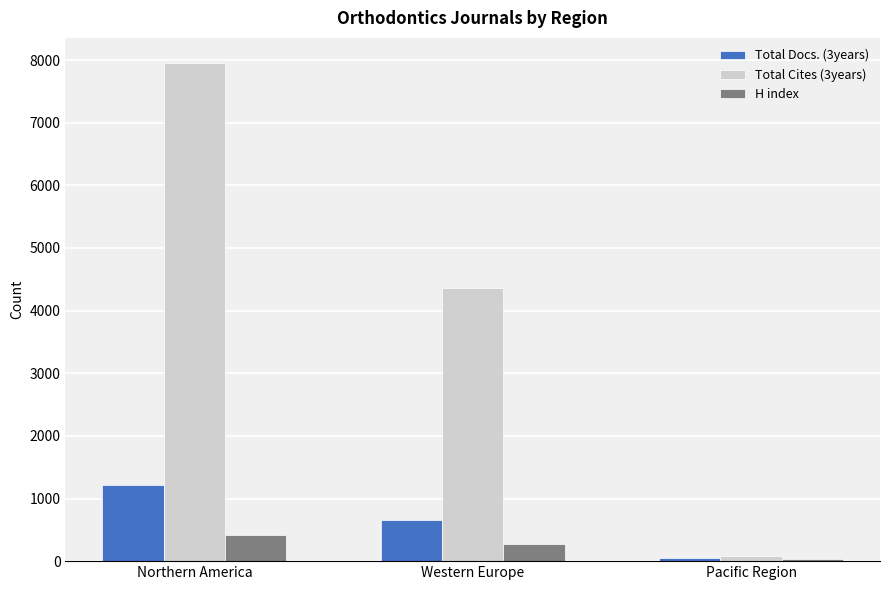

What is the average value of the Total Docs. (3years) series?

643